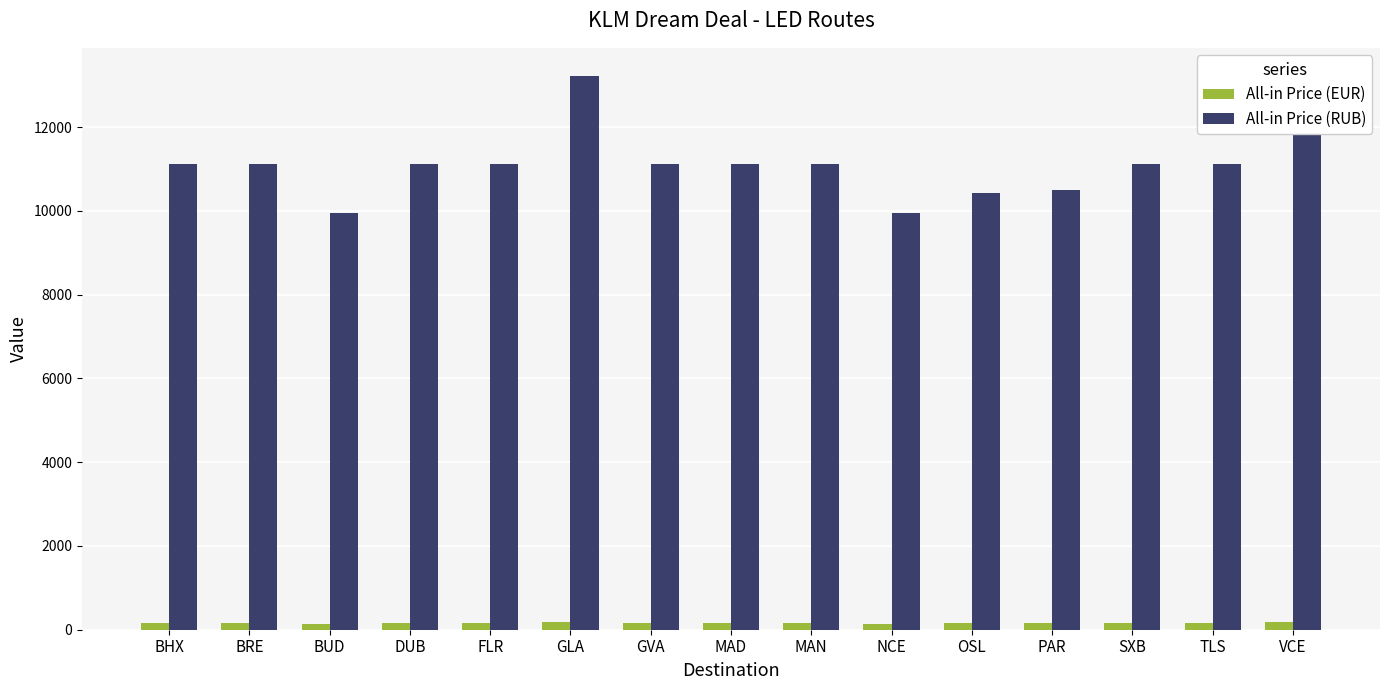

What is the difference between the maximum and minimum values in the All-in Price (EUR) series?

47